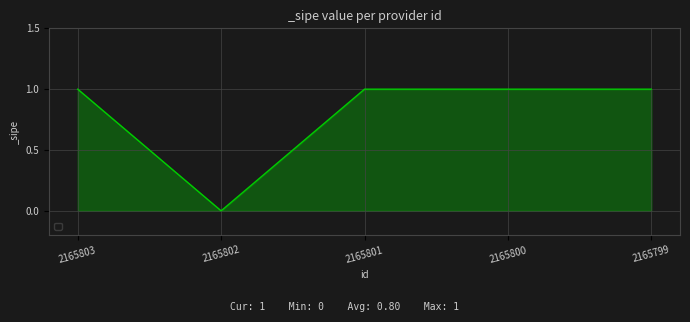

True or false: the data shows 2 at 2165801.

False